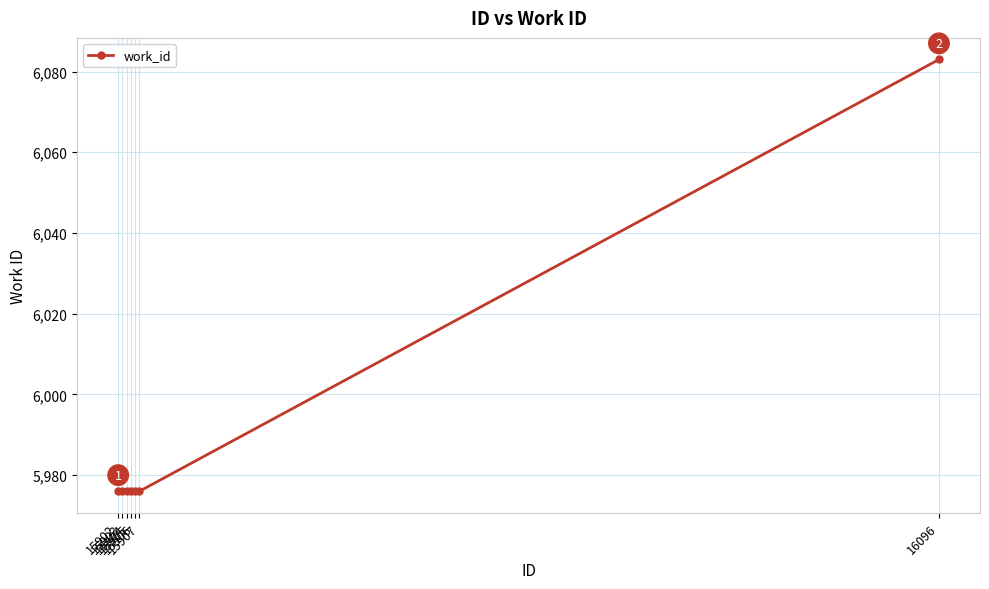

Is this an area chart (filled region under the line)?

No